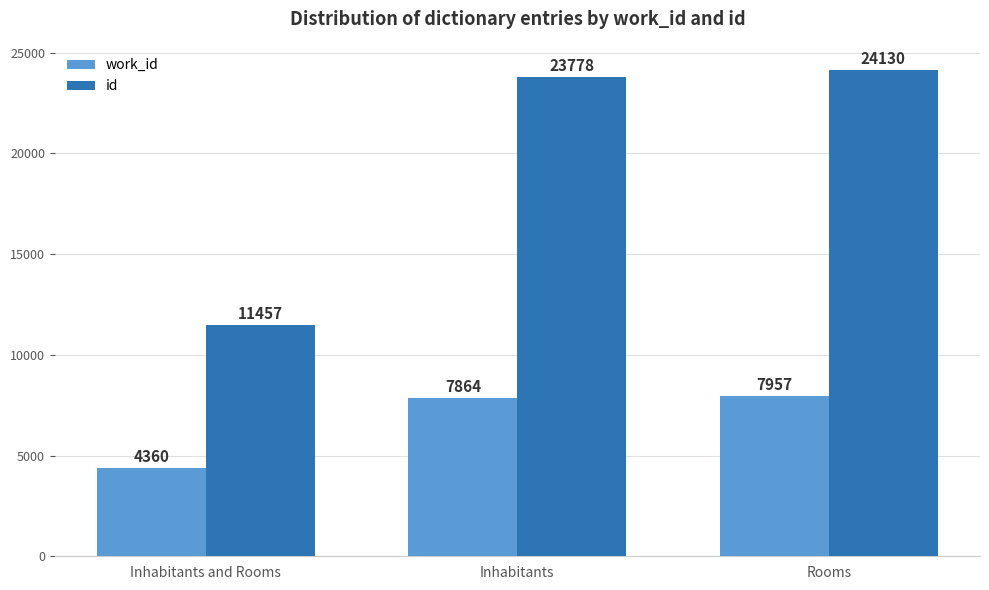

Where is work_id nearest to the value 6158?

Inhabitants